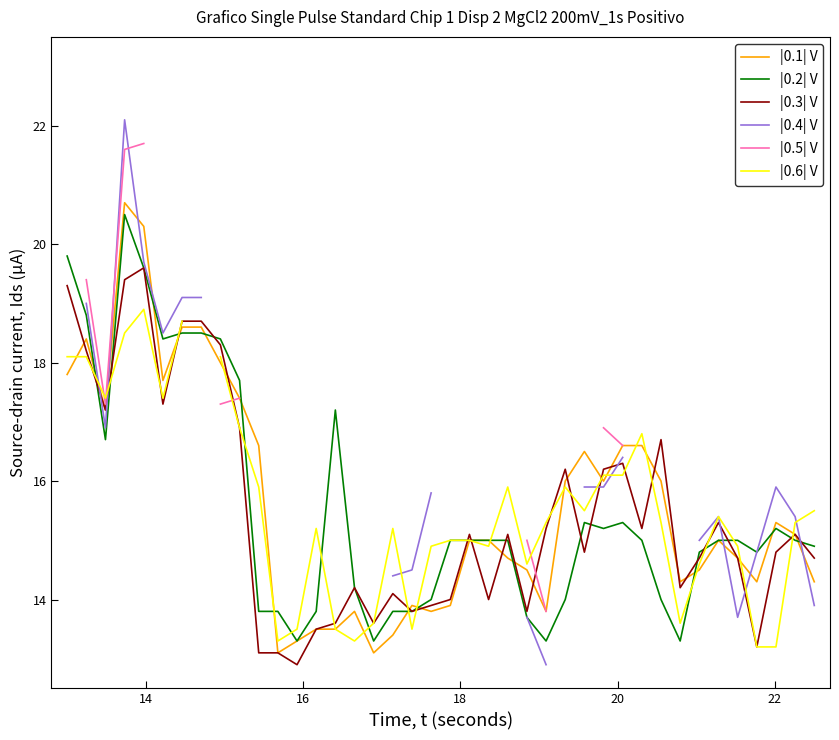

Count the number of data series in this chart.

6